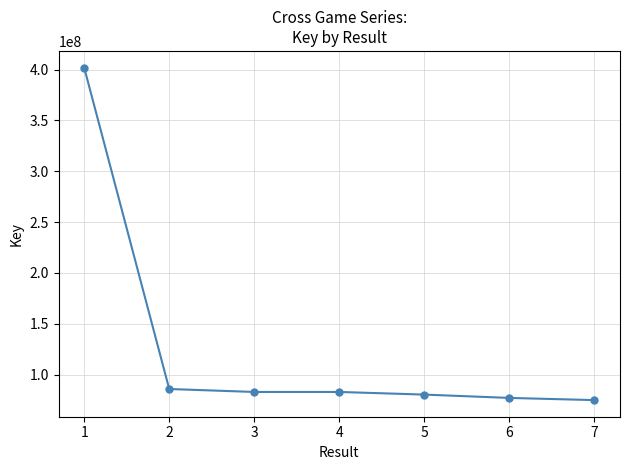

Is it true that the value at 2 is 85744880?

True